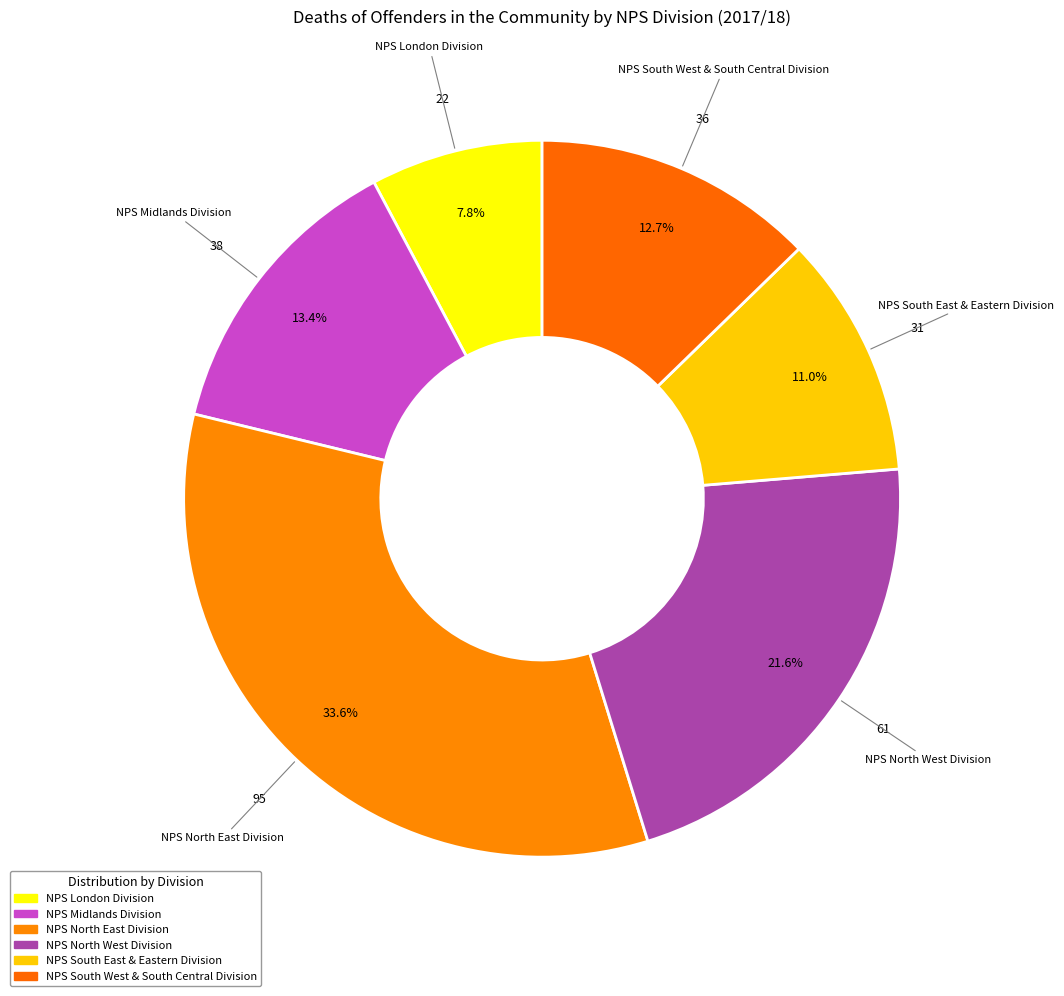

Combined, do NPS London Division and NPS South East & Eastern Division account for over 50%?

No